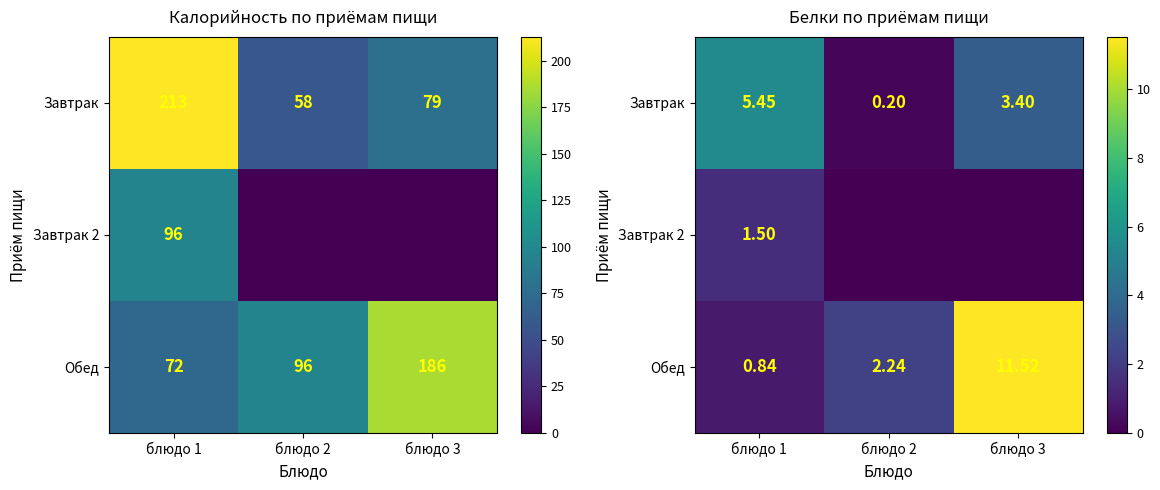

Is it true that Обед equals 0.8 at блюдо 1?

True